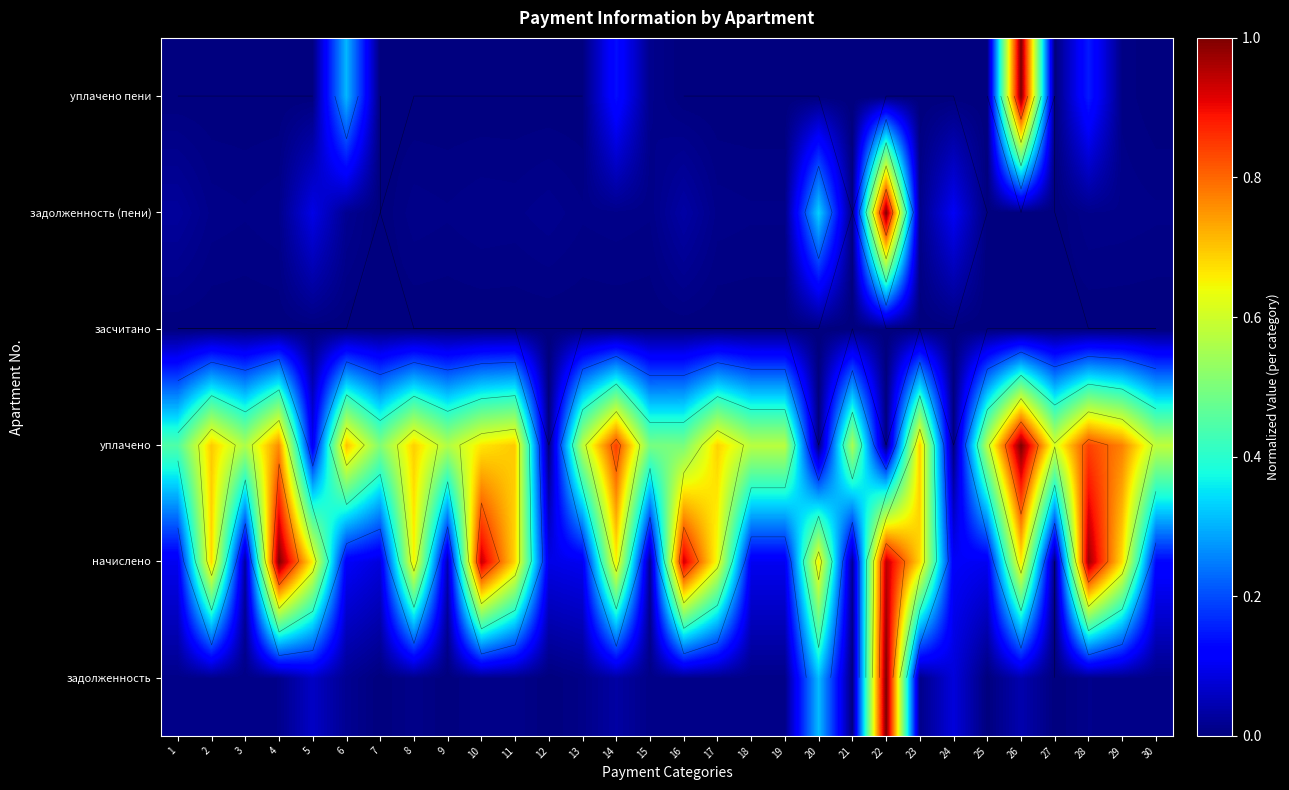

The задолженность series shows -0.6 at 9. True or false?

False